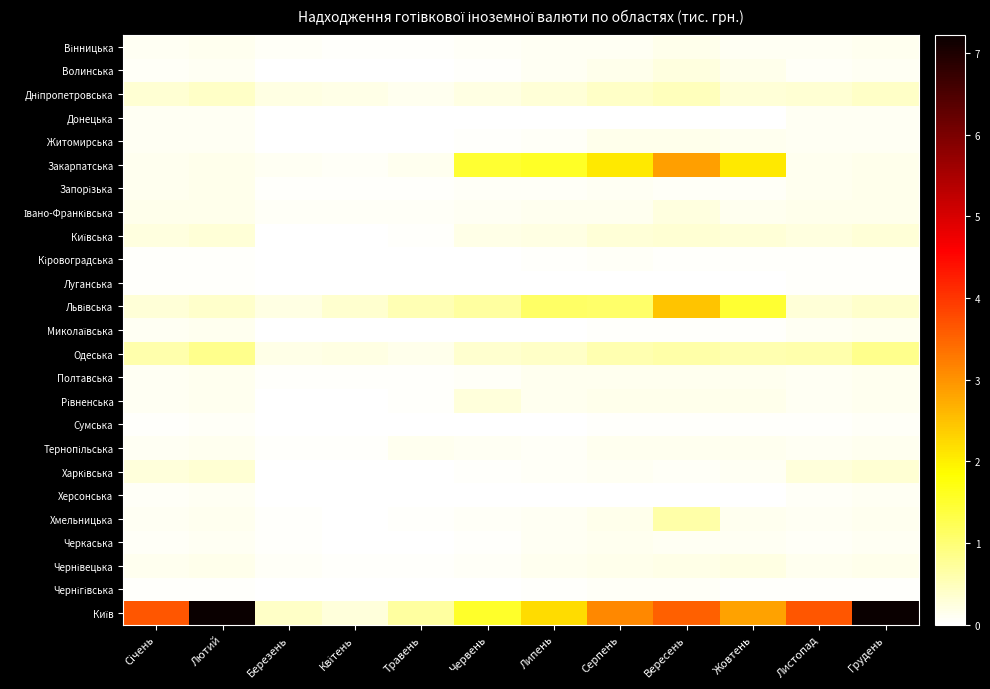

What is the difference between the highest and lowest values at Листопад?

36047196.6